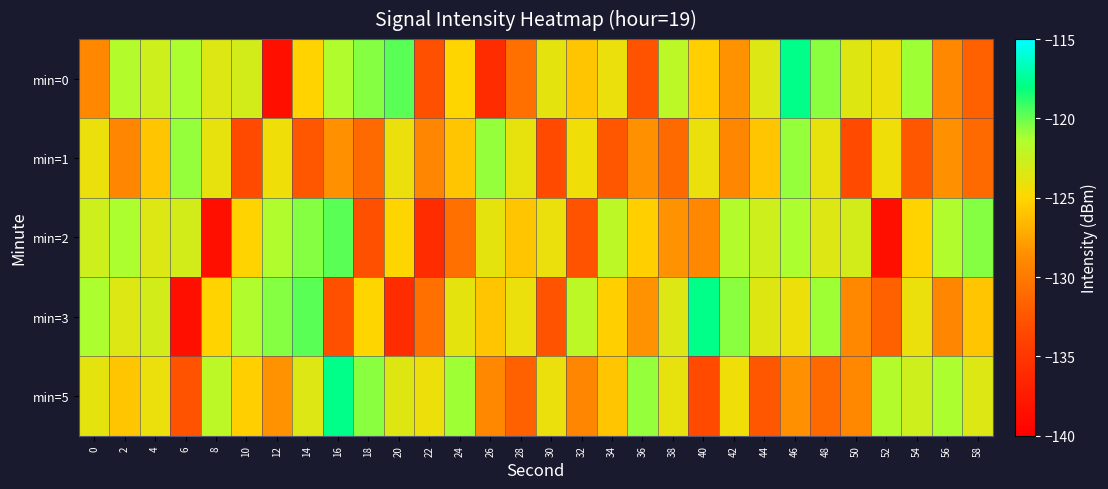

Reading left to right, what are all the values shown in this chart?

min=0: 0=-129.0	2=-121.6	4=-122.8	6=-121.3	8=-123.5	10=-123.0	12=-138.6	14=-125.2	16=-121.5	18=-120.6	20=-119.8	22=-132.9	24=-125.1	26=-135.9	28=-130.6	30=-123.9	32=-125.9	34=-124.1	36=-132.7	38=-121.9	40=-125.4	42=-128.5	44=-123.5	46=-117.8	48=-120.6	50=-123.6	52=-124.3	54=-121.0	56=-129.0	58=-131.8
min=1: 0=-124.1	2=-129.1	4=-125.9	6=-120.8	8=-123.9	10=-133.3	12=-124.4	14=-132.4	16=-128.5	18=-131.0	20=-124.1	22=-129.1	24=-125.9	26=-120.8	28=-123.9	30=-133.3	32=-124.4	34=-132.4	36=-128.5	38=-131.0	40=-124.1	42=-129.1	44=-125.9	46=-120.8	48=-123.9	50=-133.3	52=-124.4	54=-132.4	56=-128.5	58=-131.0
min=2: 0=-122.8	2=-121.3	4=-123.5	6=-123.0	8=-138.6	10=-125.2	12=-121.5	14=-120.6	16=-119.8	18=-132.9	20=-125.1	22=-135.9	24=-130.6	26=-123.9	28=-125.9	30=-124.1	32=-132.7	34=-121.9	36=-125.4	38=-128.5	40=-129.0	42=-121.6	44=-122.8	46=-121.3	48=-123.5	50=-123.0	52=-138.6	54=-125.2	56=-121.5	58=-120.6
min=3: 0=-121.3	2=-123.5	4=-123.0	6=-138.6	8=-125.2	10=-121.5	12=-120.6	14=-119.8	16=-132.9	18=-125.1	20=-135.9	22=-130.6	24=-123.9	26=-125.9	28=-124.1	30=-132.7	32=-121.9	34=-125.4	36=-128.5	38=-123.5	40=-117.8	42=-120.6	44=-123.6	46=-124.3	48=-121.0	50=-129.0	52=-131.8	54=-124.1	56=-129.1	58=-125.9
min=5: 0=-123.9	2=-125.9	4=-124.1	6=-132.7	8=-121.9	10=-125.4	12=-128.5	14=-123.5	16=-117.8	18=-120.6	20=-123.6	22=-124.3	24=-121.0	26=-129.0	28=-131.8	30=-124.1	32=-129.1	34=-125.9	36=-120.8	38=-123.9	40=-133.3	42=-124.4	44=-132.4	46=-128.5	48=-131.0	50=-129.0	52=-121.6	54=-122.8	56=-121.3	58=-123.5